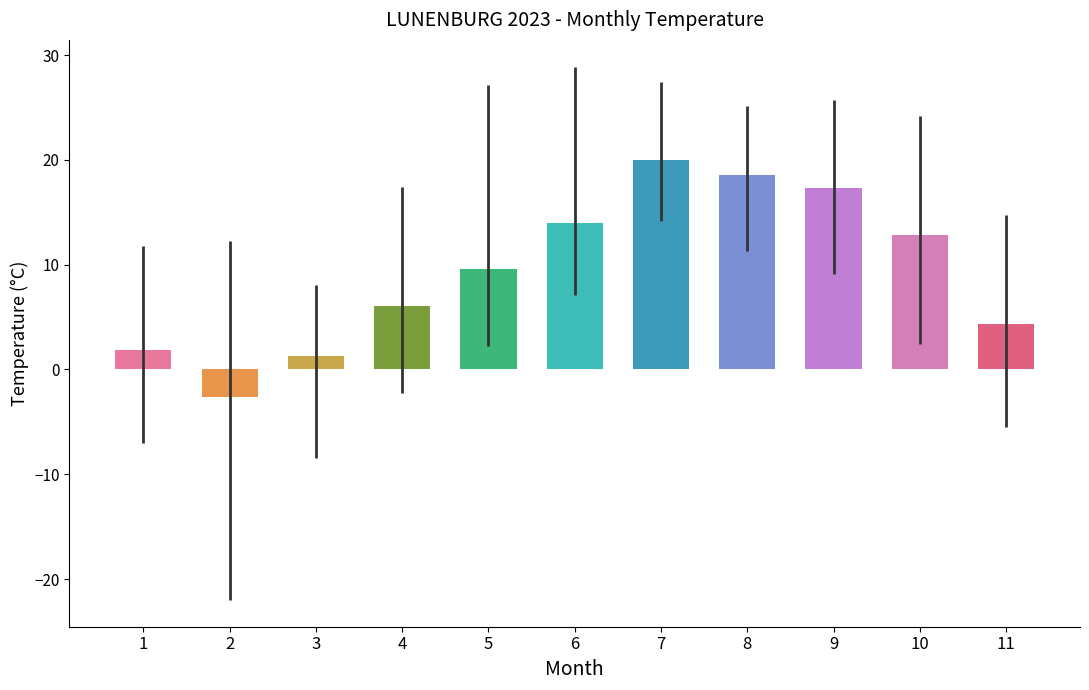

What is the sum of all values?

103.3